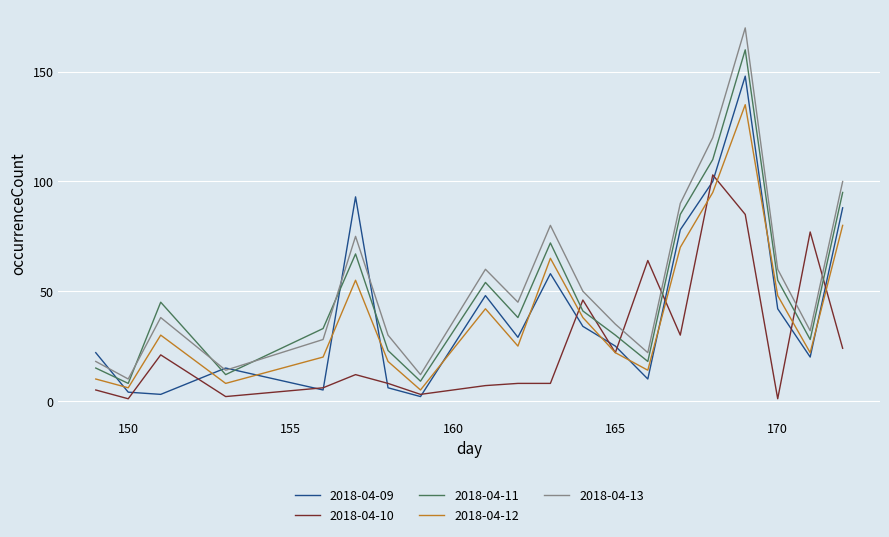

True or false: 2018-04-12 and 2018-04-13 intersect in this chart.

False